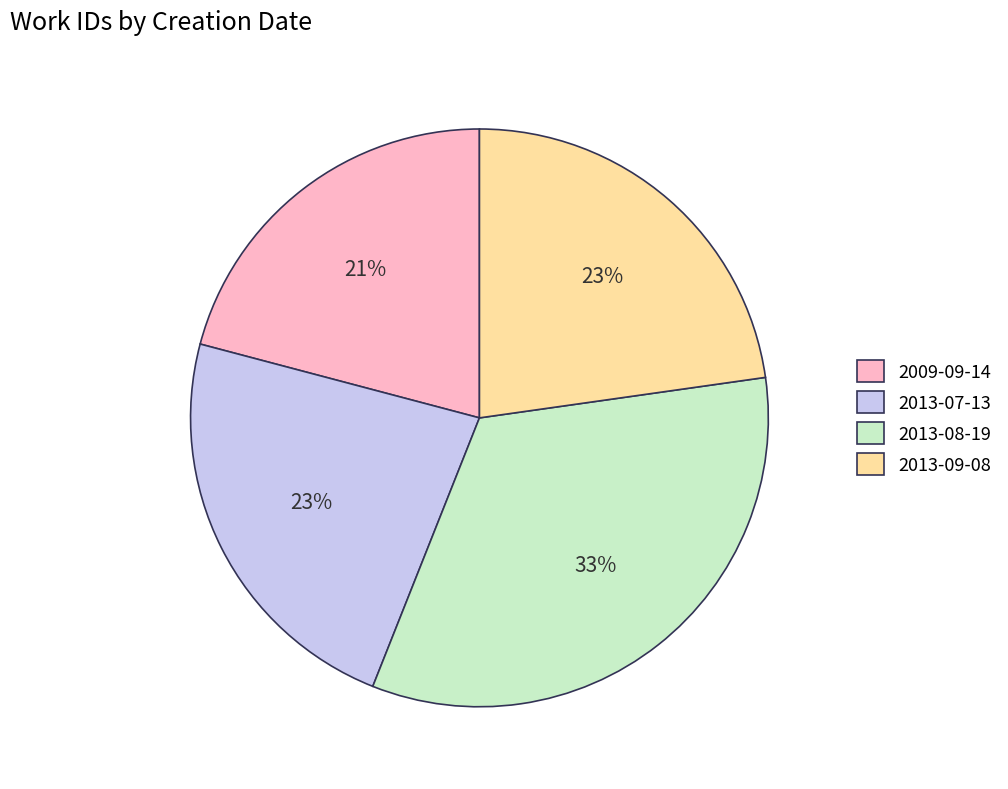

Is it true that 2013-07-13 is 8% of the pie?

False